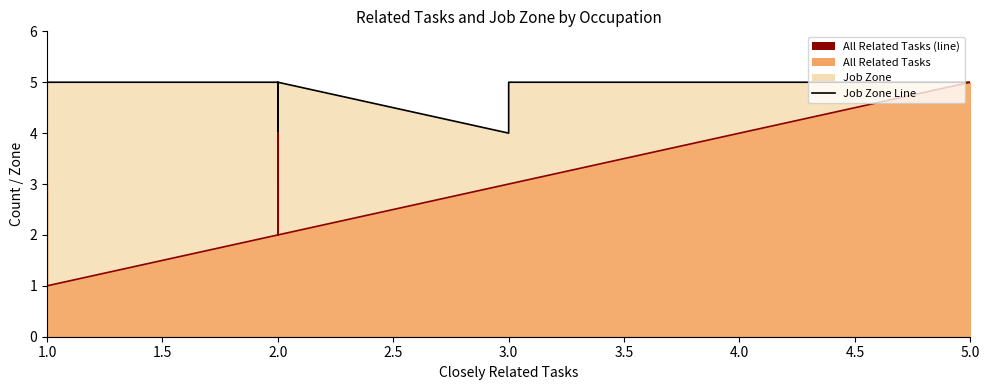

What is the smallest value displayed?

1